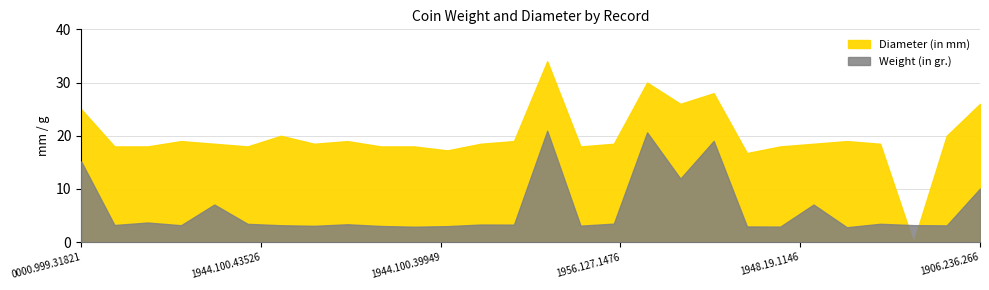

Rank the series by their average value, from lowest to highest.

Weight (in gr.), Diameter (in mm)